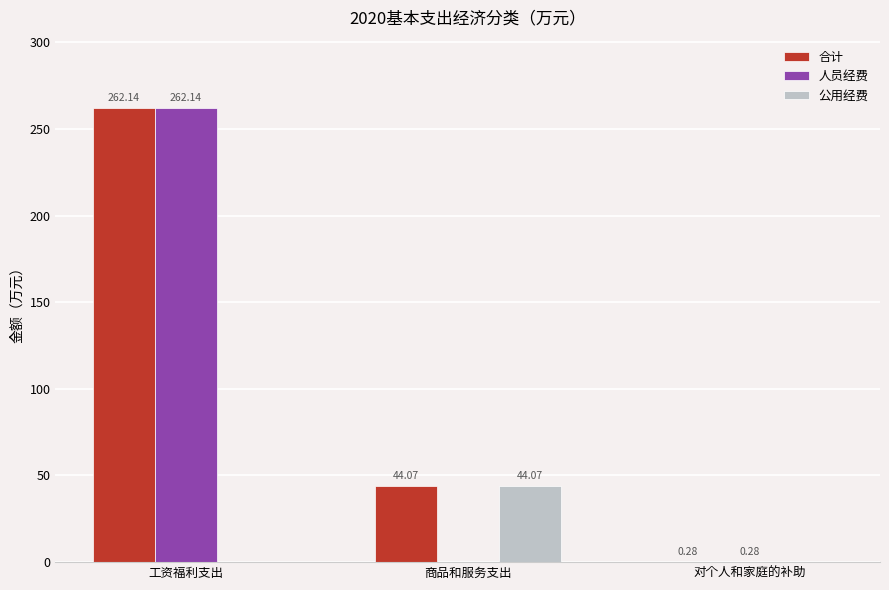

What is the highest value of the 合计 series?

262.1